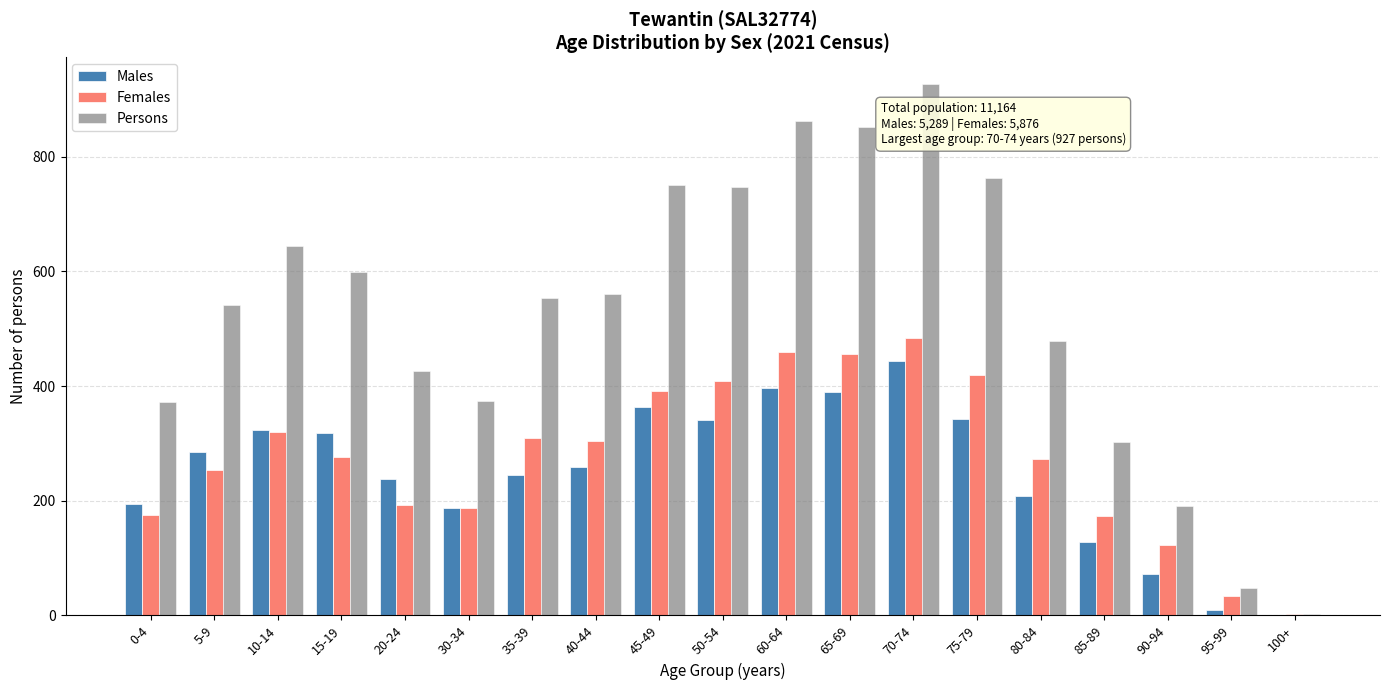

The Persons series shows 436 at 75-79. True or false?

False